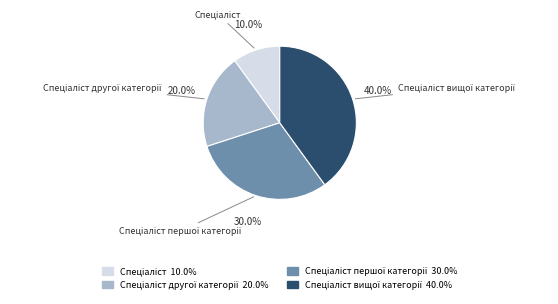

To the nearest percent, what is the difference between the largest and smallest slice percentages?

30%